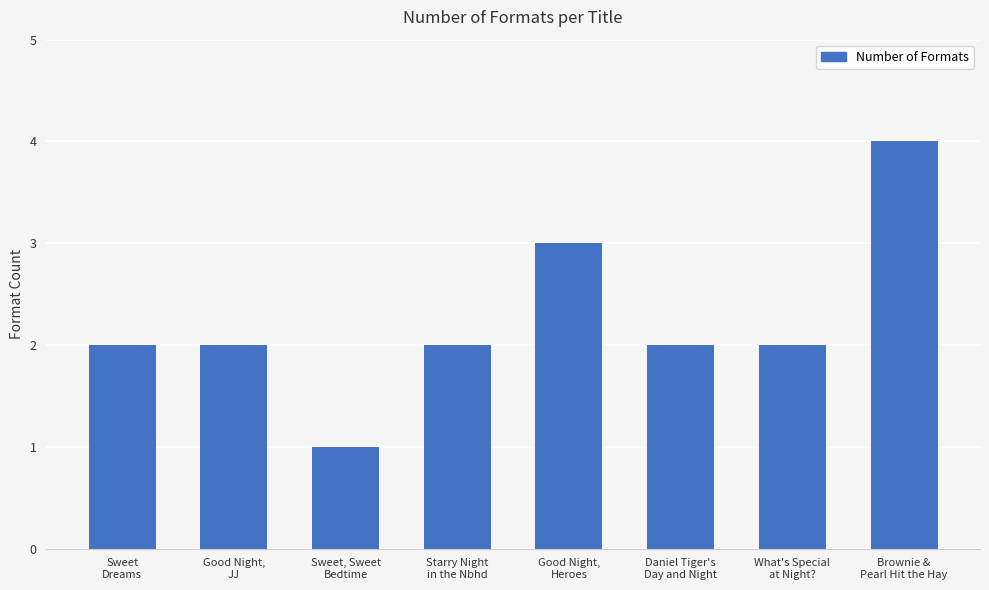

Approximately how many times larger is the value at Good Night,
JJ compared to Starry Night
in the Nbhd?

1.0